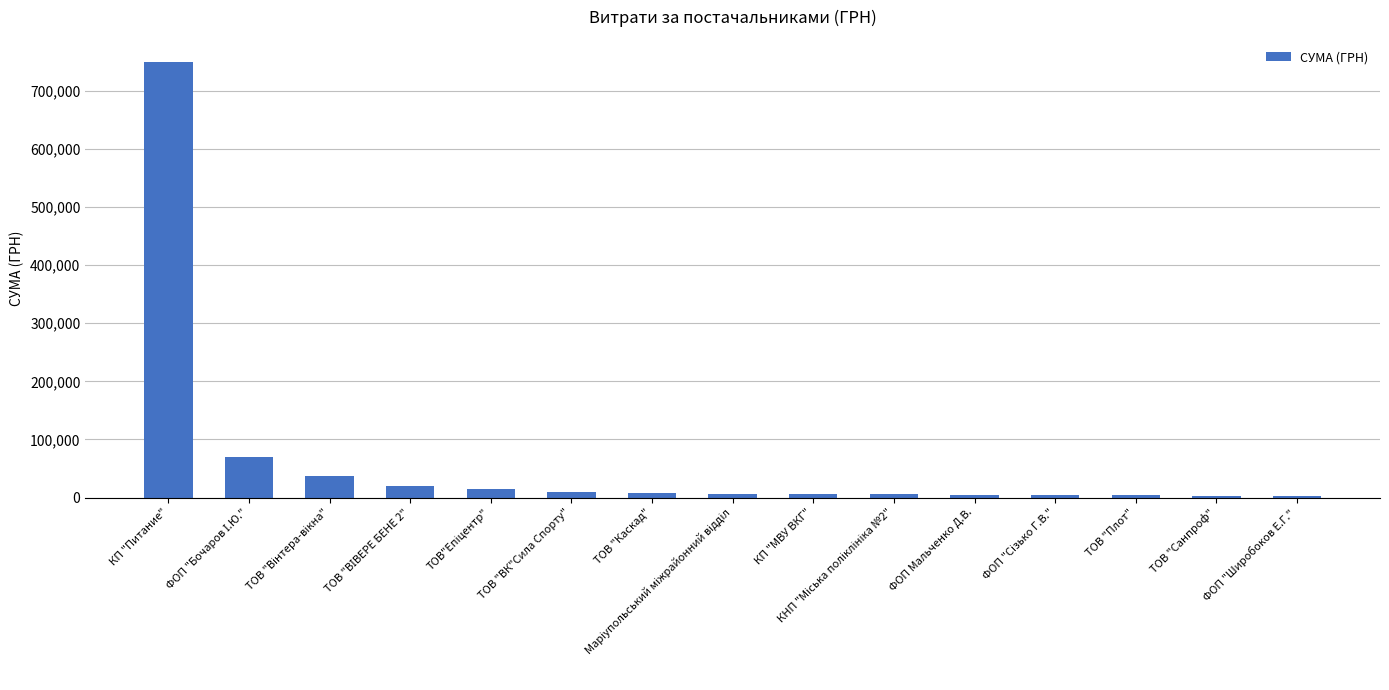

What is the value of the 9th bar from the left?

5916.0